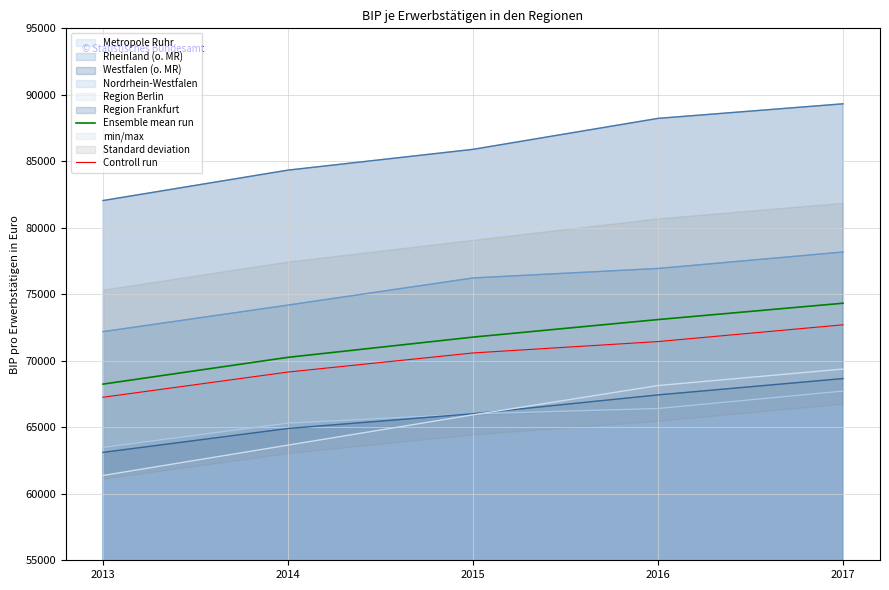

List the labels in order of Controll run value, largest first.

2017, 2016, 2015, 2014, 2013